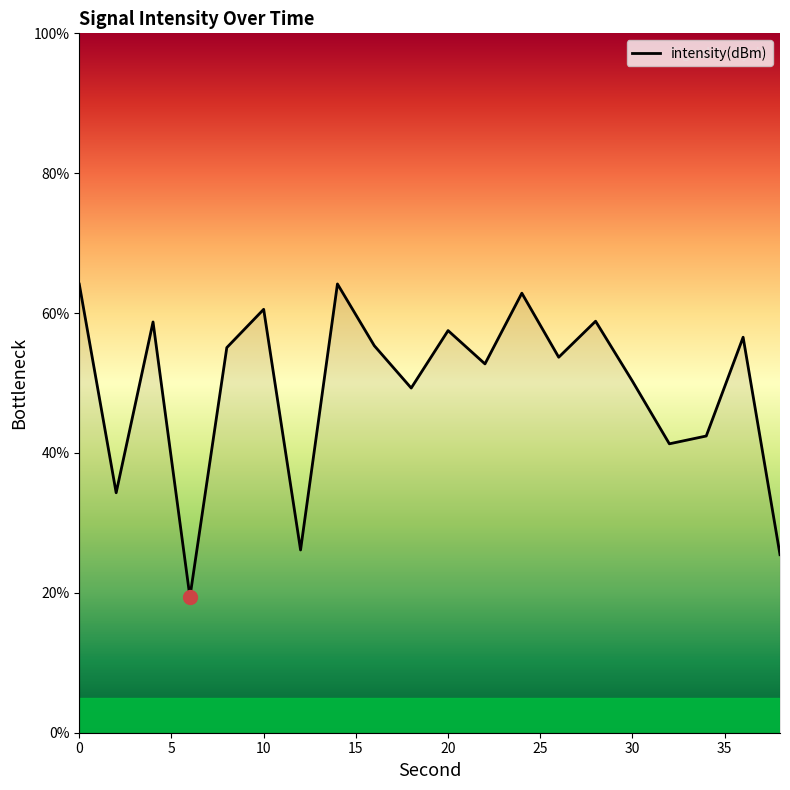

What is the greatest value displayed?

64.2